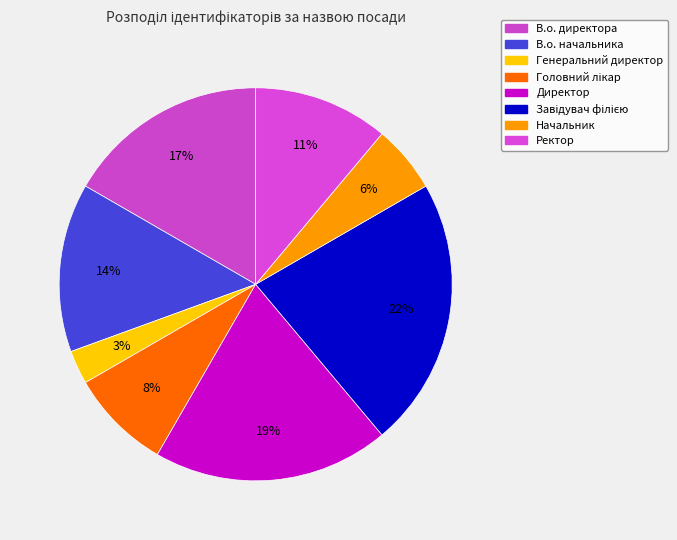

What percentage is the Генеральний директор slice, to the nearest percent?

3%